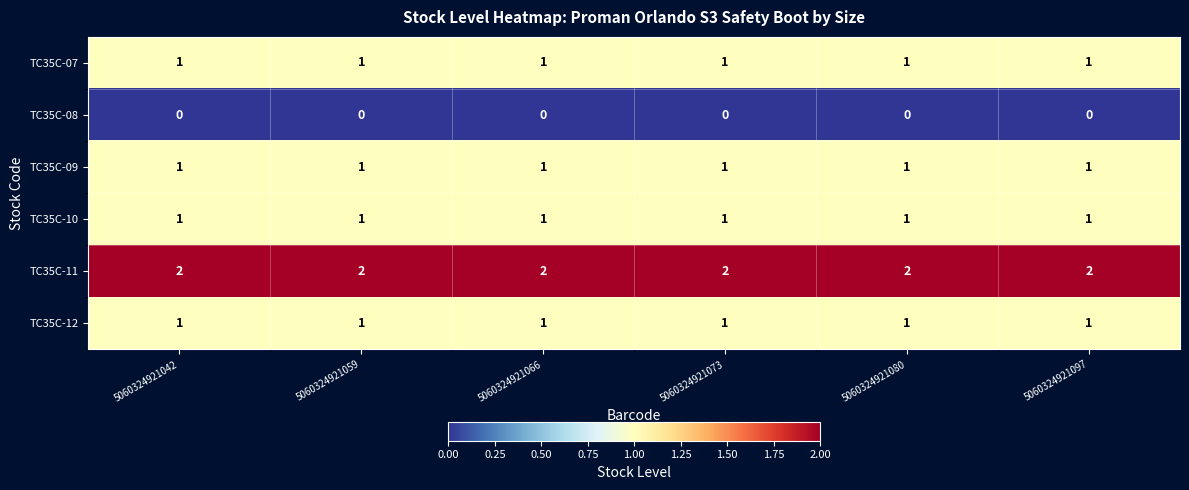

Is it true that TC35C-10 equals 0 at 5060324921097?

False